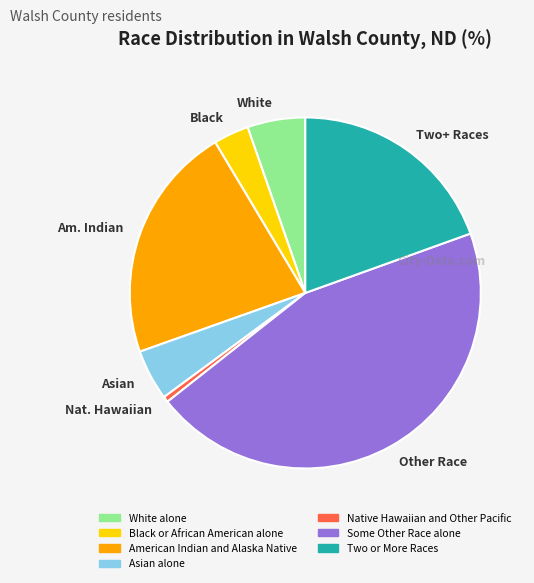

Which slice is the largest?

Other Race